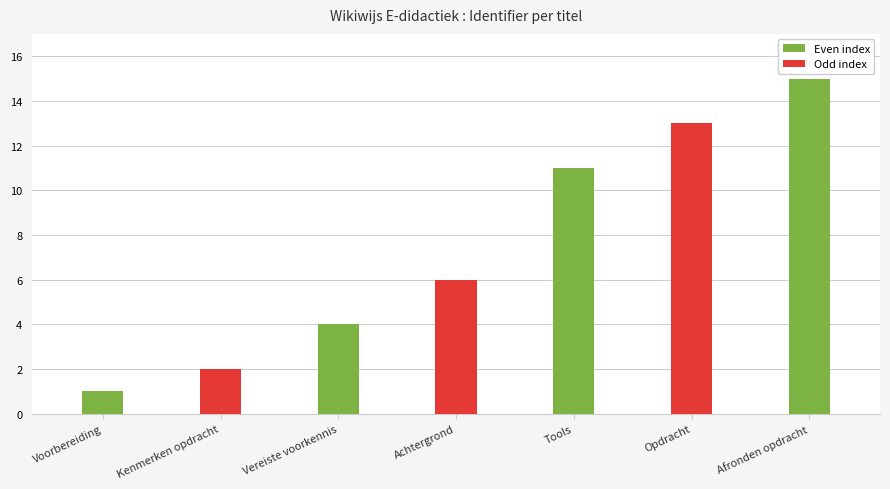

What is the sum of all values?

52